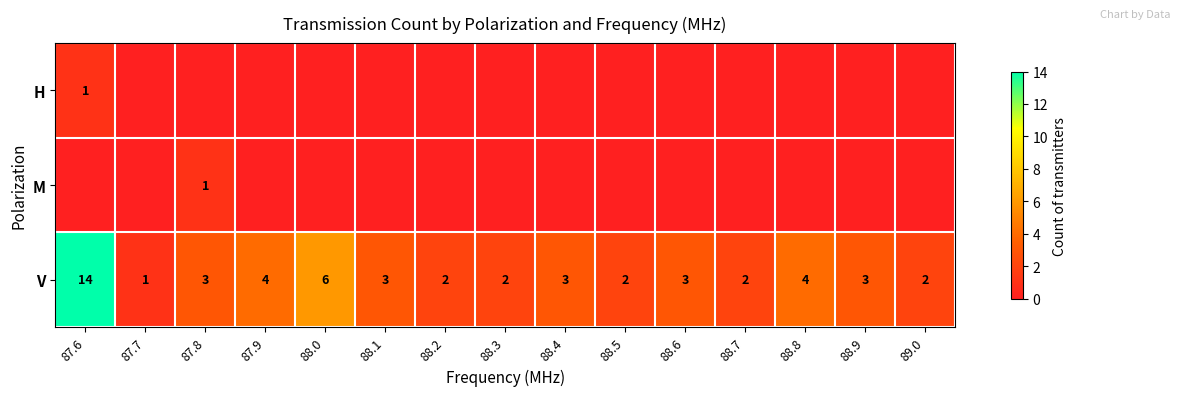

The V series shows 14 at 87.6. True or false?

True